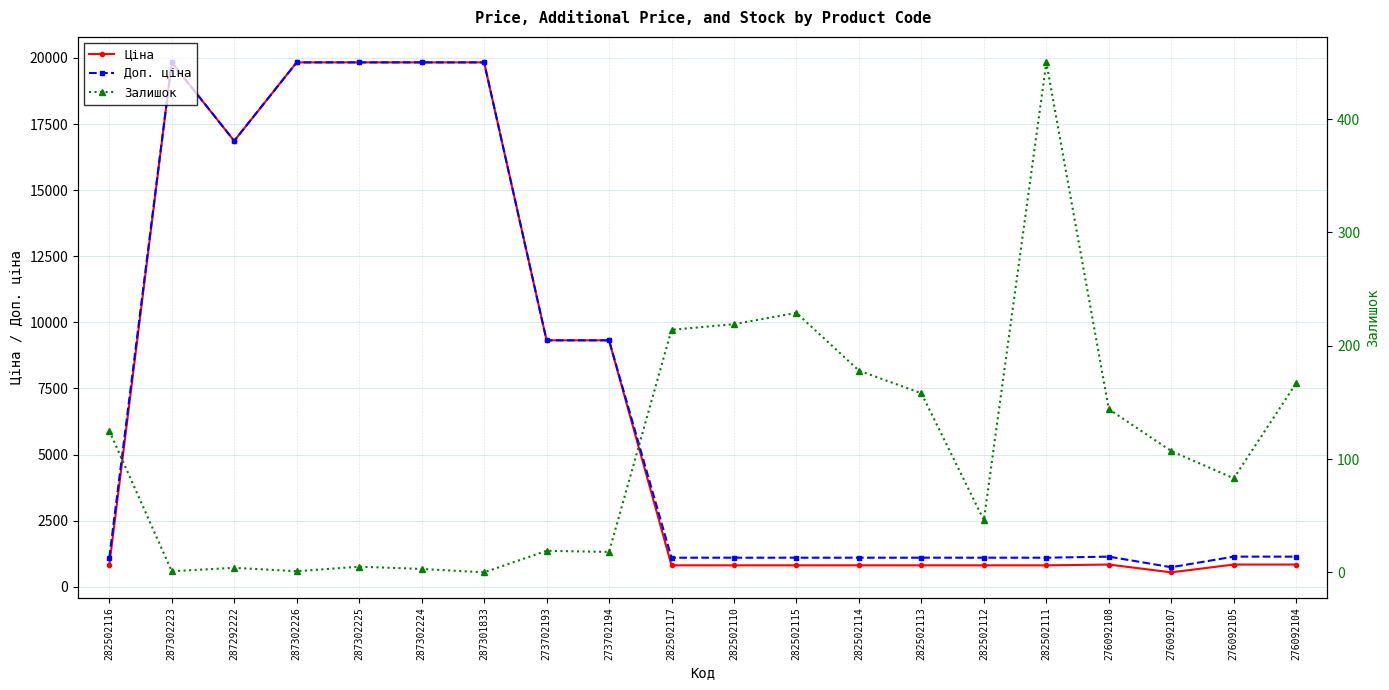

Reading right to left, list all the values displayed in this chart.

Ціна: 276092104=842.8	276092105=842.8	276092107=547.8	276092108=842.8	282502111=813.0	282502112=813.0	282502113=813.0	282502114=813.0	282502115=813.0	282502110=813.0	282502117=813.0	273702194=9321.4	273702193=9321.4	287301833=19831.1	287302224=19831.1	287302225=19831.1	287302226=19831.1	287292222=16863.2	287302223=19831.1	282502116=813.0
Доп. ціна: 276092104=1142.1	276092105=1142.1	276092107=742.0	276092108=1142.1	282502111=1101.8	282502112=1101.8	282502113=1101.8	282502114=1101.8	282502115=1101.8	282502110=1101.8	282502117=1101.8	273702194=9321.4	273702193=9321.4	287301833=19831.1	287302224=19831.1	287302225=19831.1	287302226=19831.1	287292222=16863.2	287302223=19831.1	282502116=1101.8
Залишок: 276092104=167.0	276092105=83.0	276092107=107.0	276092108=144.0	282502111=450.0	282502112=46.0	282502113=158.0	282502114=178.0	282502115=229.0	282502110=219.0	282502117=214.0	273702194=18.0	273702193=19.0	287301833=0.0	287302224=3.0	287302225=5.0	287302226=1.0	287292222=4.0	287302223=1.0	282502116=125.0